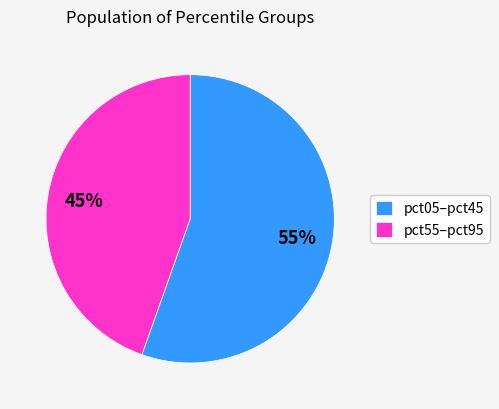

What percentage is the pct05–pct45 slice, to the nearest percent?

55%